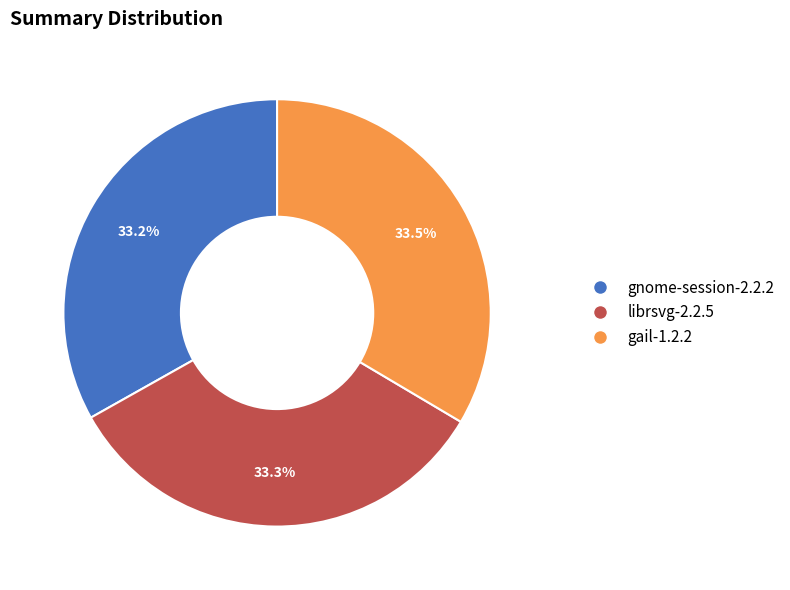

To the nearest percent, what is the average slice percentage?

33%